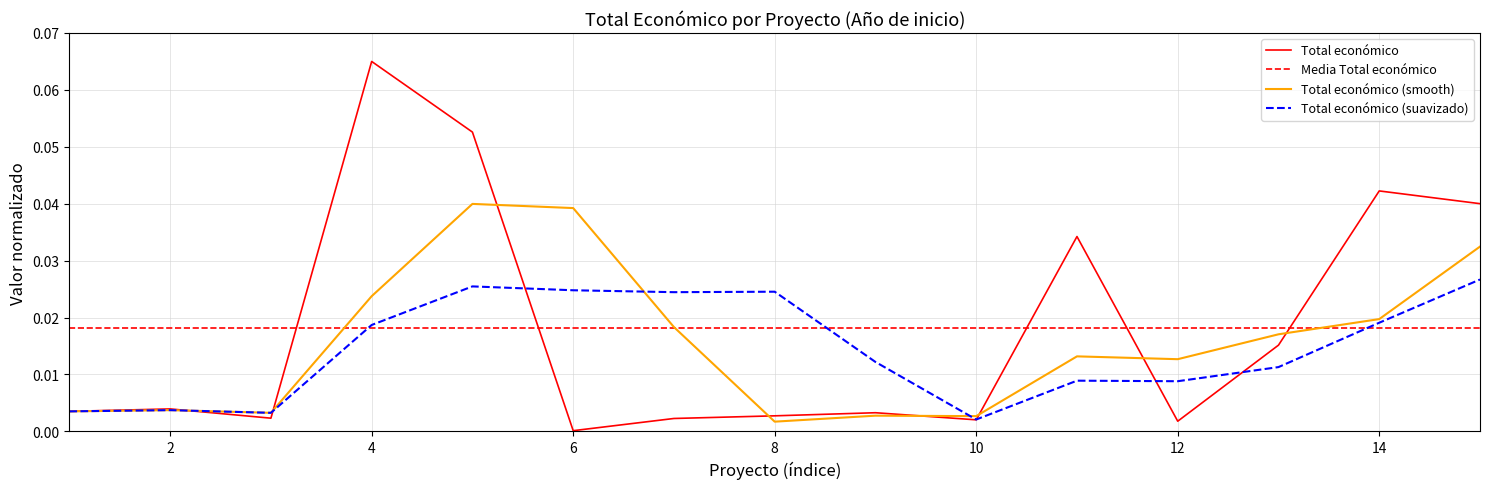

Is it true that Total económico equals 0.0 at 6?

True